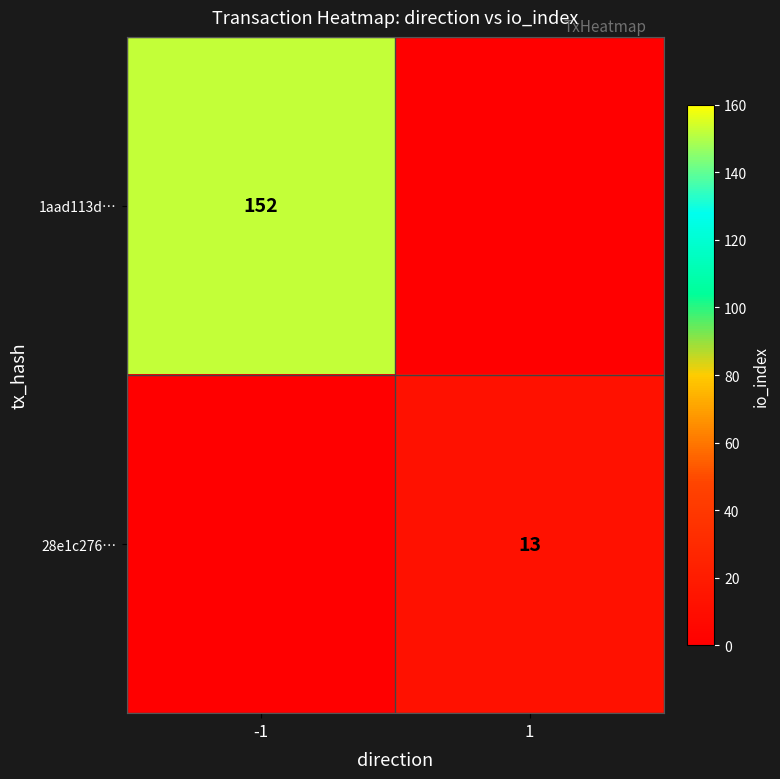

True or false: 28e1c276… has a value of 13 at 1.

True